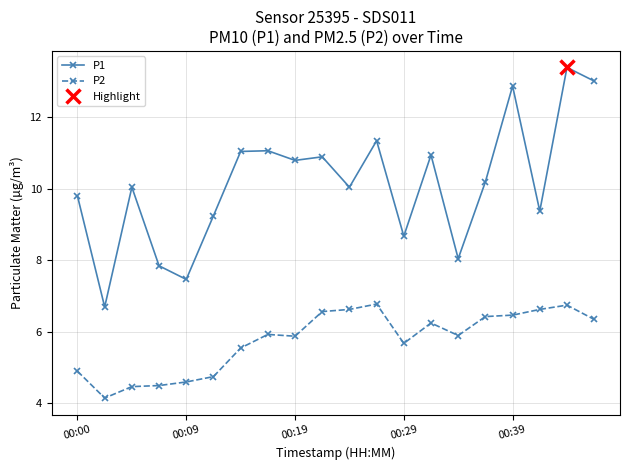

Which series has the widest spread of values?

P1